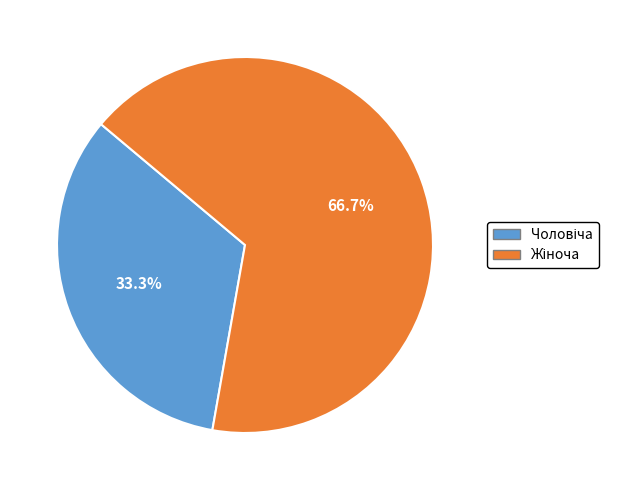

Is there a majority slice in this chart?

Yes